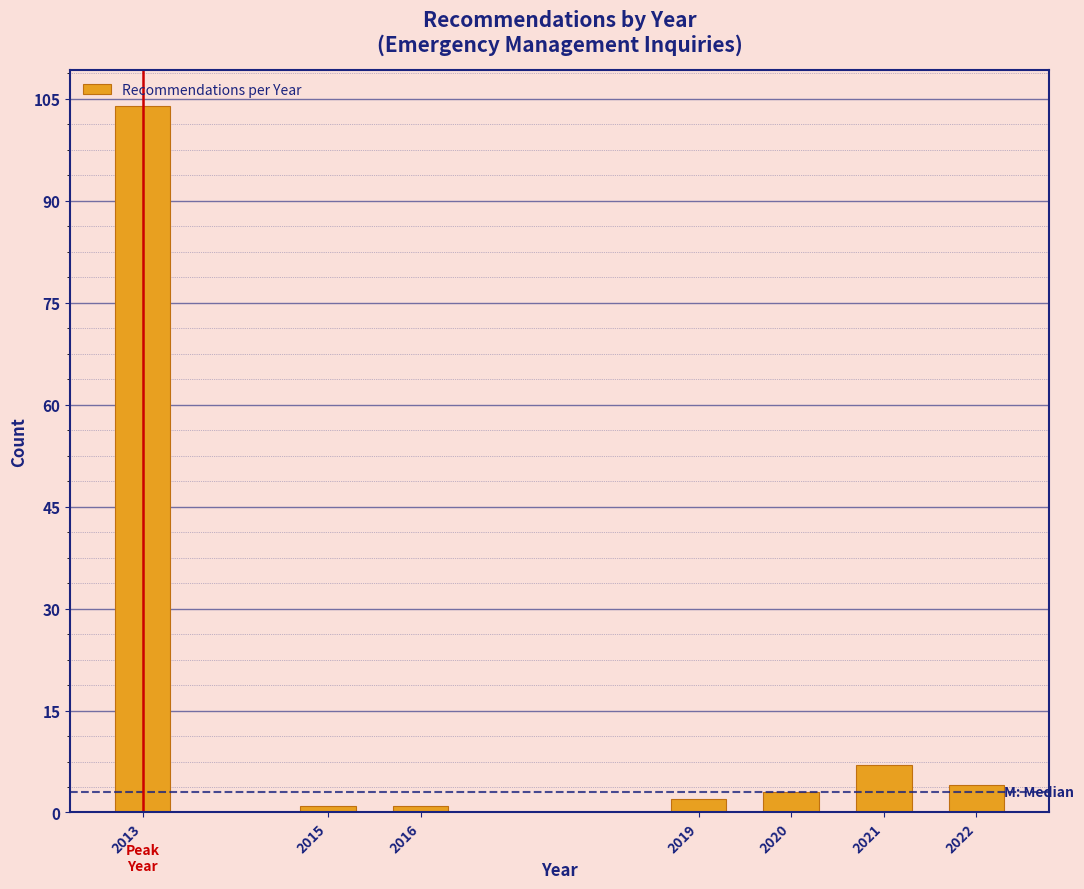

Reading right to left, what are all the values shown in this chart?

4	7	3	2	1	1	104